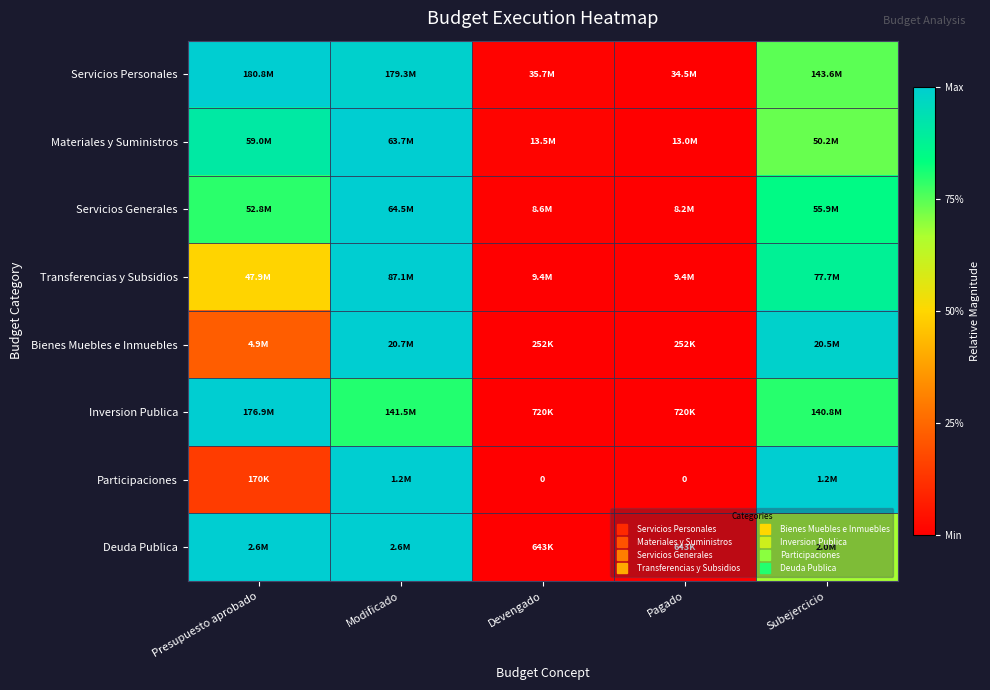

How many distinct data groups are displayed?

8